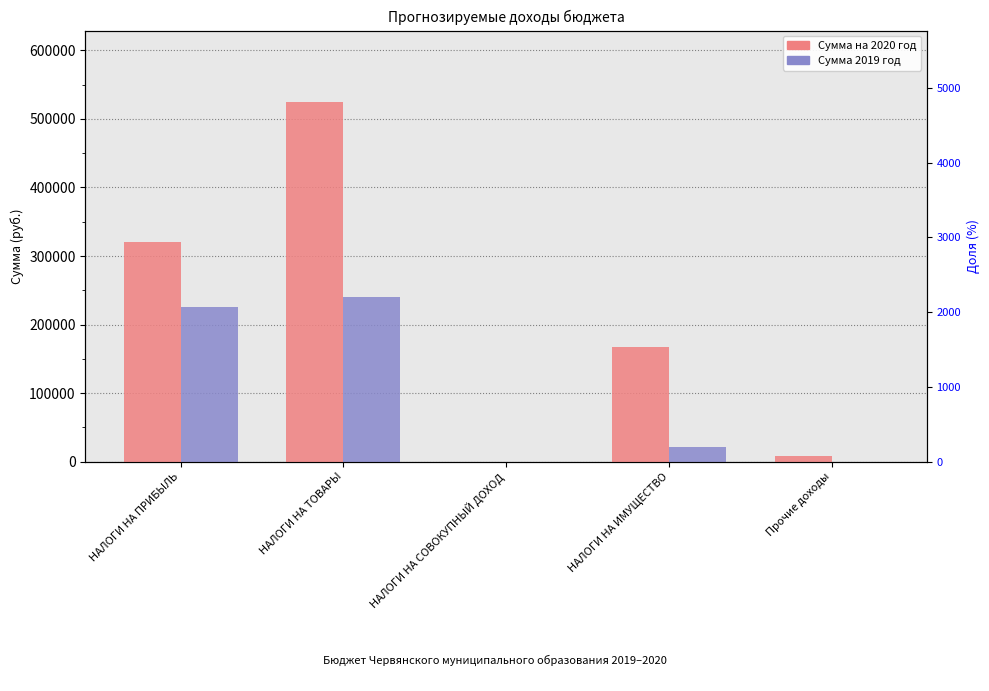

How many categories are shown in the chart?

5